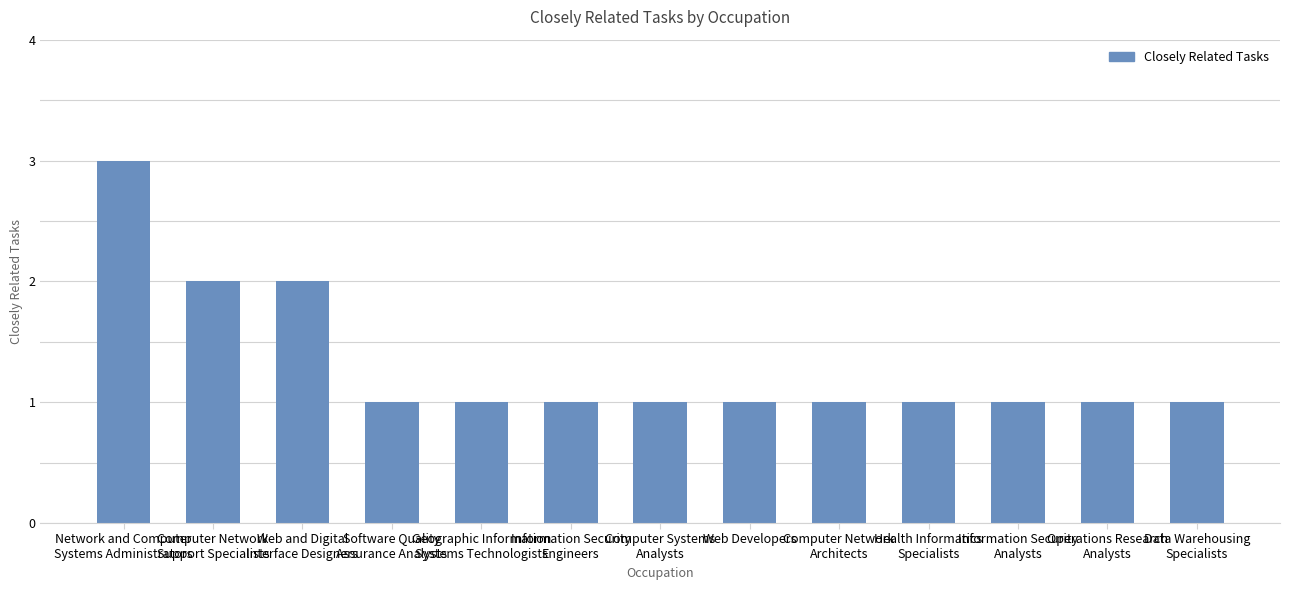

How many distinct data groups are displayed?

1